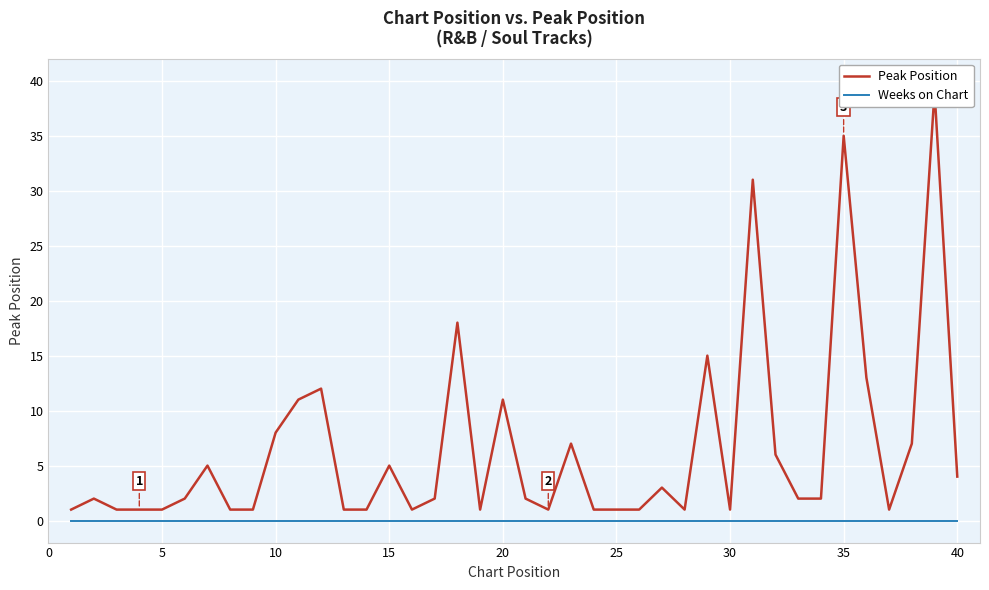

At how many categories does at least one series exceed 21?

3